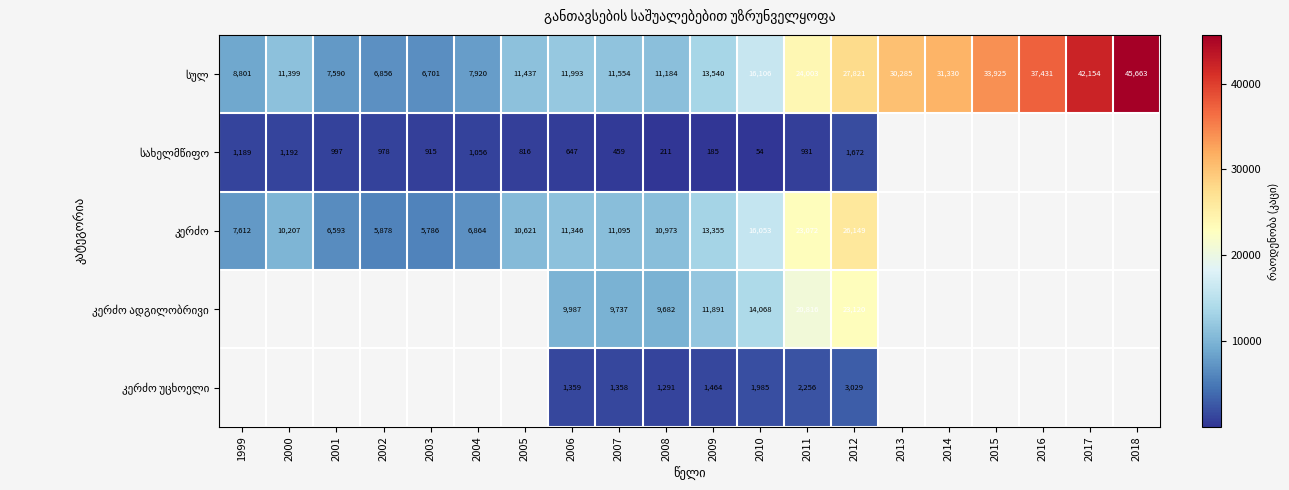

What is the spread (max minus min) of values at 2012?

26149